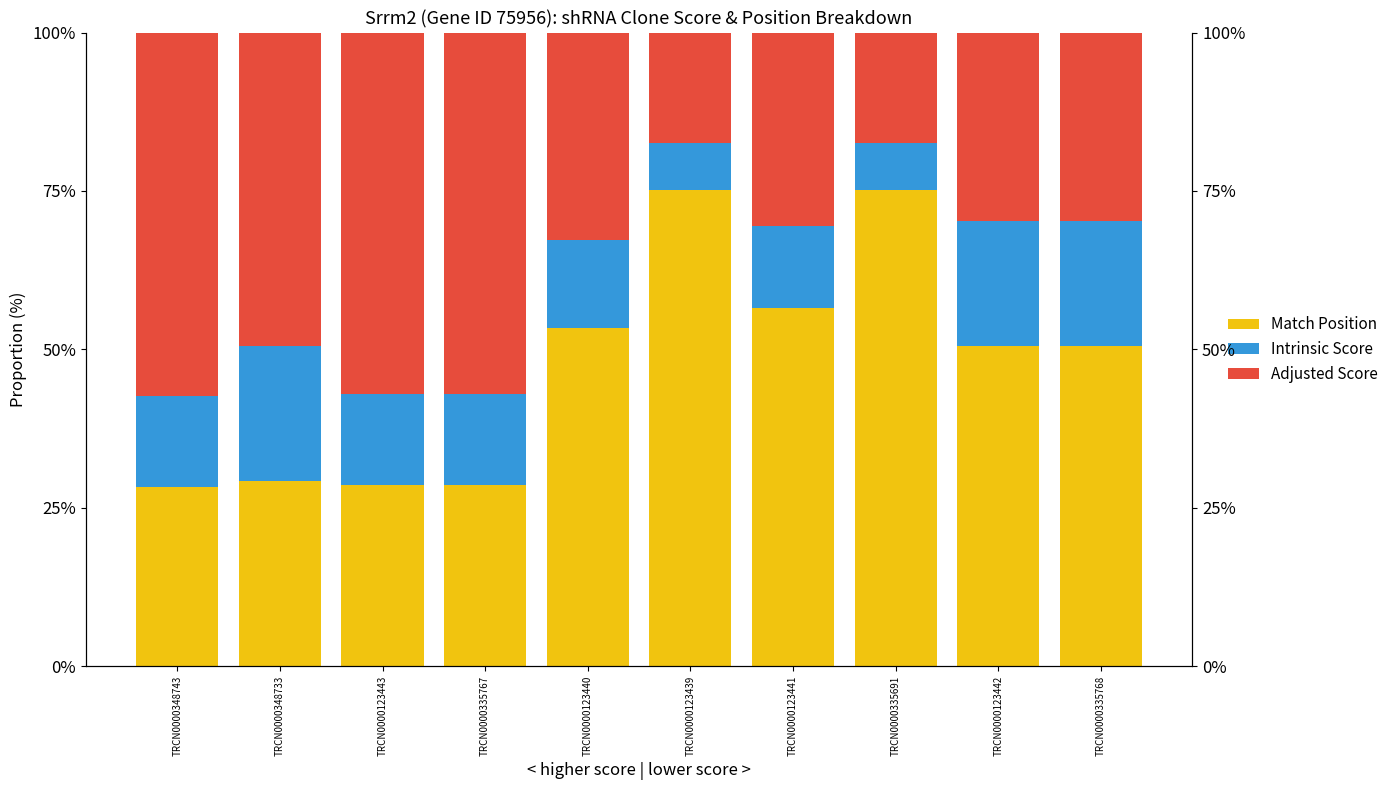

List the labels in order of Adjusted Score value, largest first.

TRCN0000348743, TRCN0000123443, TRCN0000335767, TRCN0000348733, TRCN0000123440, TRCN0000123441, TRCN0000123442, TRCN0000335768, TRCN0000123439, TRCN0000335691